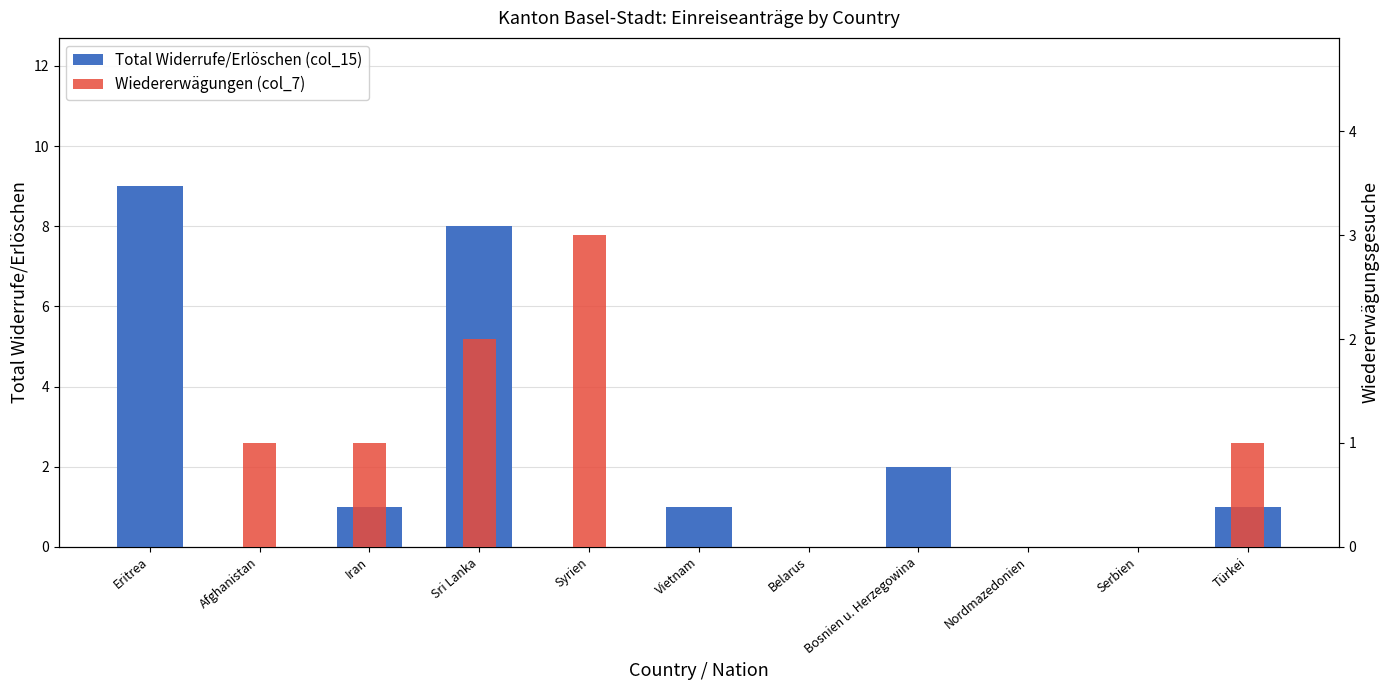

The value of Wiedererwägungen (col_7) at Belarus is 0. True or false?

True